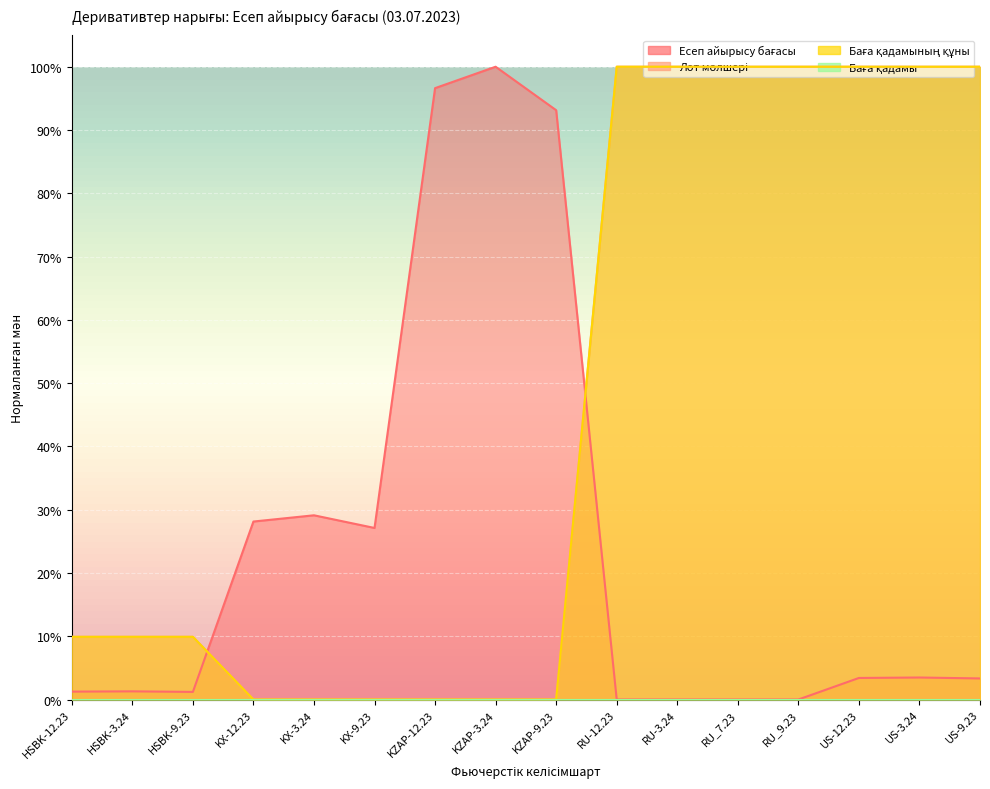

Reading left to right, transcribe all the data shown in this chart.

Есеп айырысу бағасы: HSBK-12.23=0.0	HSBK-3.24=0.0	HSBK-9.23=0.0	KX-12.23=0.3	KX-3.24=0.3	KX-9.23=0.3	KZAP-12.23=1.0	KZAP-3.24=1.0	KZAP-9.23=0.9	RU-12.23=0.0	RU-3.24=0.0	RU_7.23=0.0	RU_9.23=0.0	US-12.23=0.0	US-3.24=0.0	US-9.23=0.0
Лот мөлшері: HSBK-12.23=0.1	HSBK-3.24=0.1	HSBK-9.23=0.1	KX-12.23=0.0	KX-3.24=0.0	KX-9.23=0.0	KZAP-12.23=0.0	KZAP-3.24=0.0	KZAP-9.23=0.0	RU-12.23=1.0	RU-3.24=1.0	RU_7.23=1.0	RU_9.23=1.0	US-12.23=1.0	US-3.24=1.0	US-9.23=1.0
Баға қадамының құны: HSBK-12.23=0.1	HSBK-3.24=0.1	HSBK-9.23=0.1	KX-12.23=0.0	KX-3.24=0.0	KX-9.23=0.0	KZAP-12.23=0.0	KZAP-3.24=0.0	KZAP-9.23=0.0	RU-12.23=1.0	RU-3.24=1.0	RU_7.23=1.0	RU_9.23=1.0	US-12.23=1.0	US-3.24=1.0	US-9.23=1.0